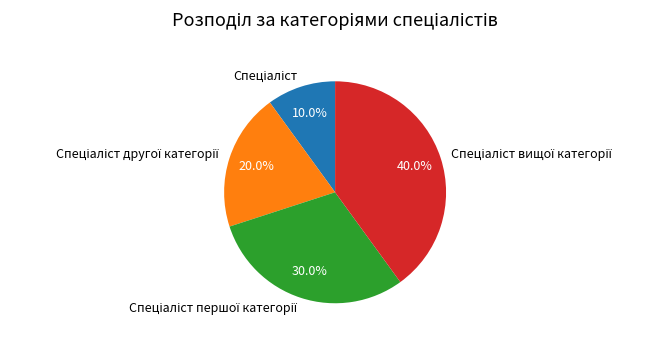

Is there a majority slice in this chart?

No